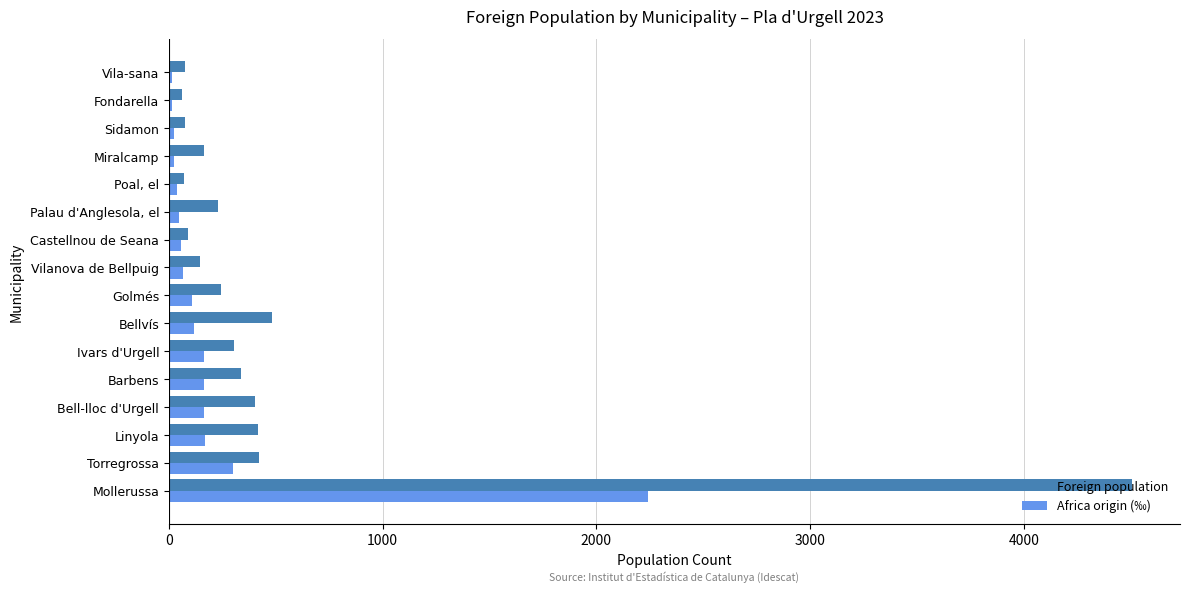

What is the maximum value for Africa origin (‰)?

2241